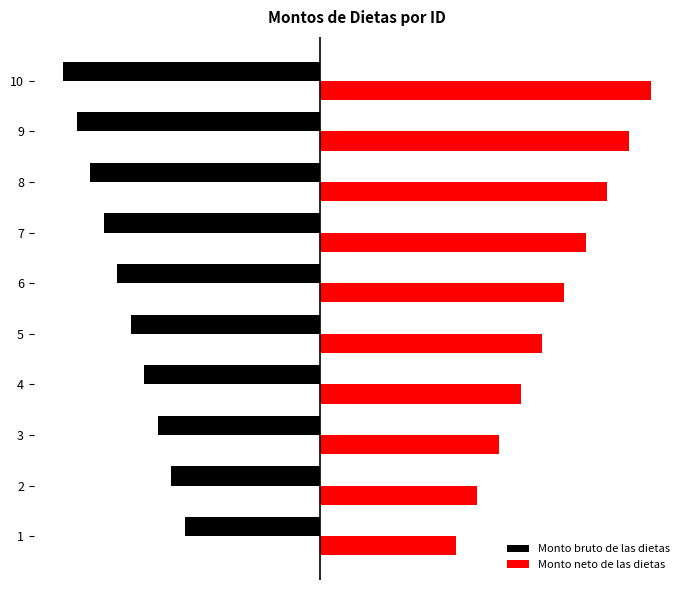

The Monto bruto de las dietas series shows -0.9 at 9. True or false?

True